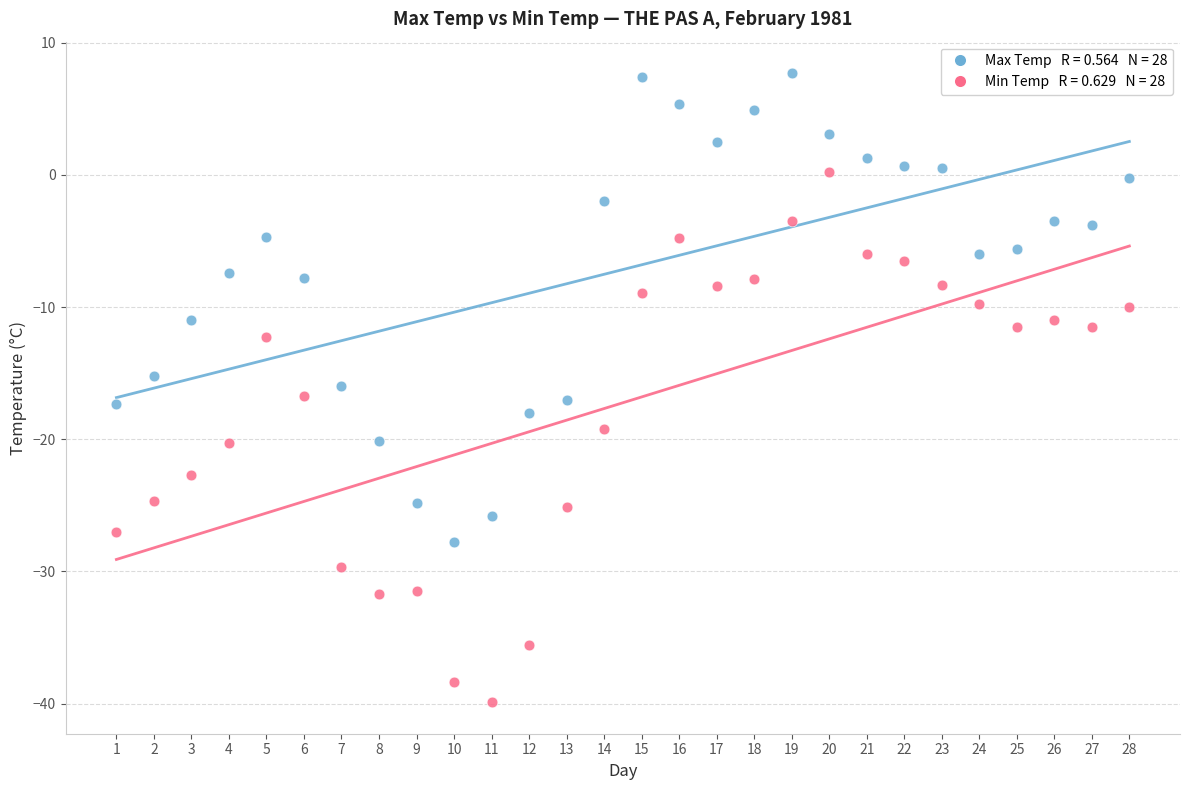

Across all data points, what is the range of X values (max minus min)?

27.0